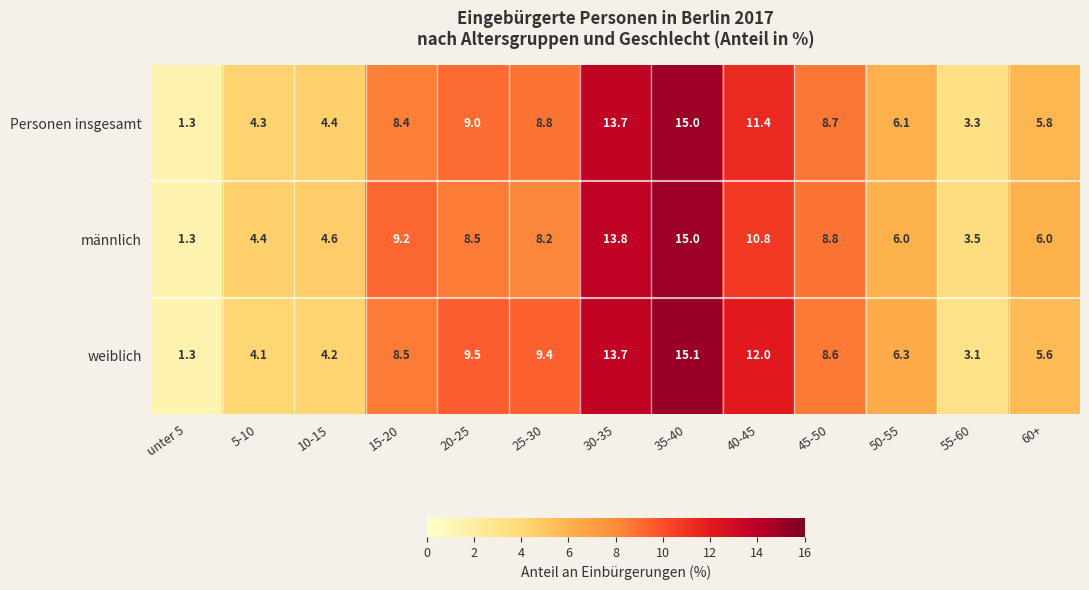

What is the sum of all männlich values?

100.1